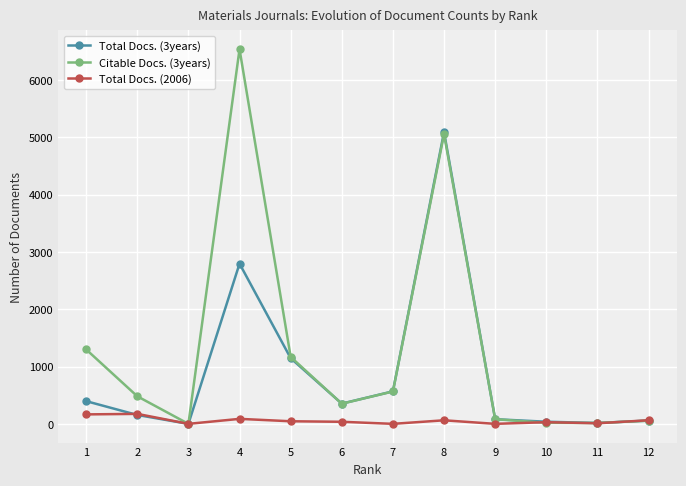

True or false: Total Docs. (2006) has a value of 0 at 7.

True